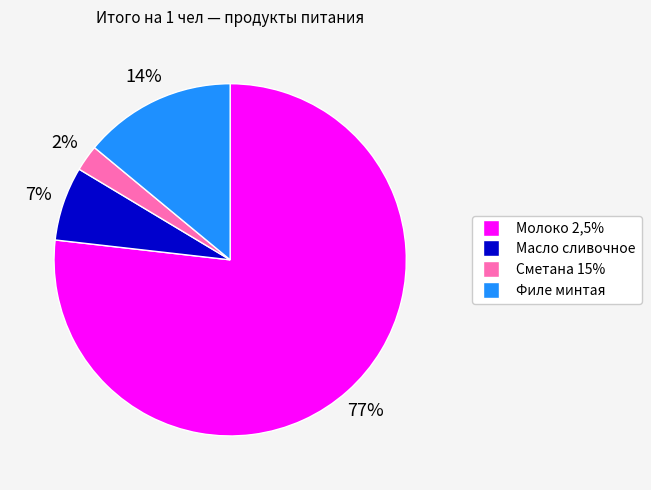

Is it true that Молоко 2,5% is 77% of the pie?

True